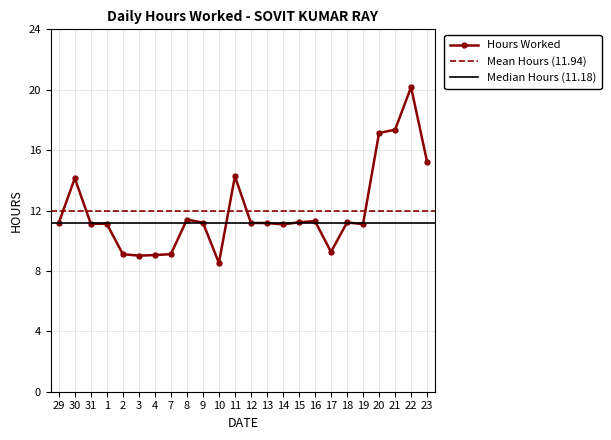

What is the change in value from 4 to 16?

+2.2